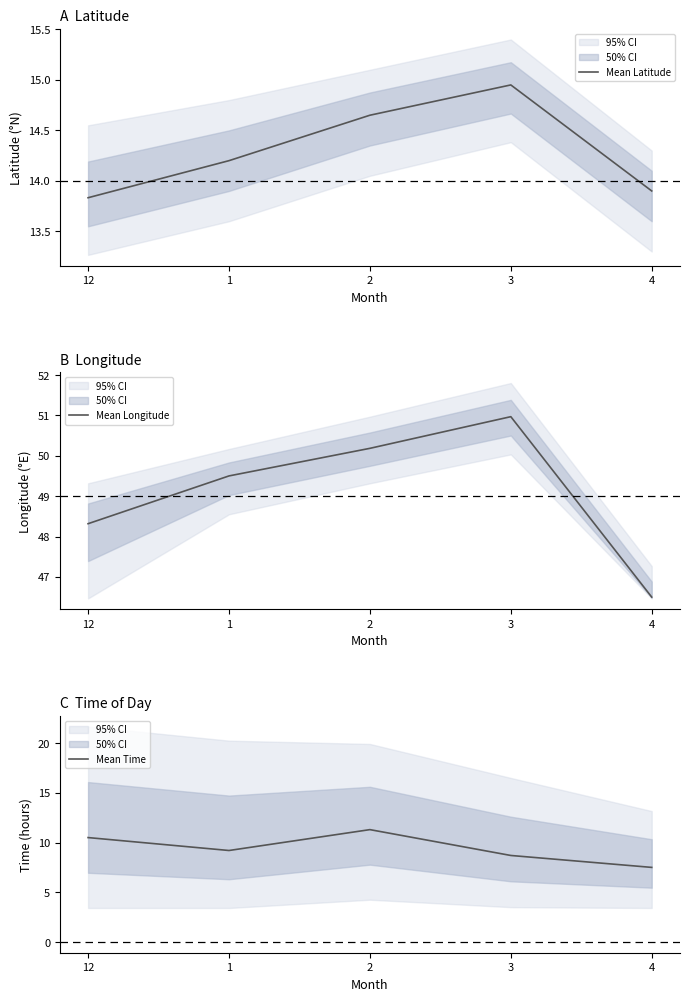

True or false: Mean Time and Mean Latitude cross at least once.

False